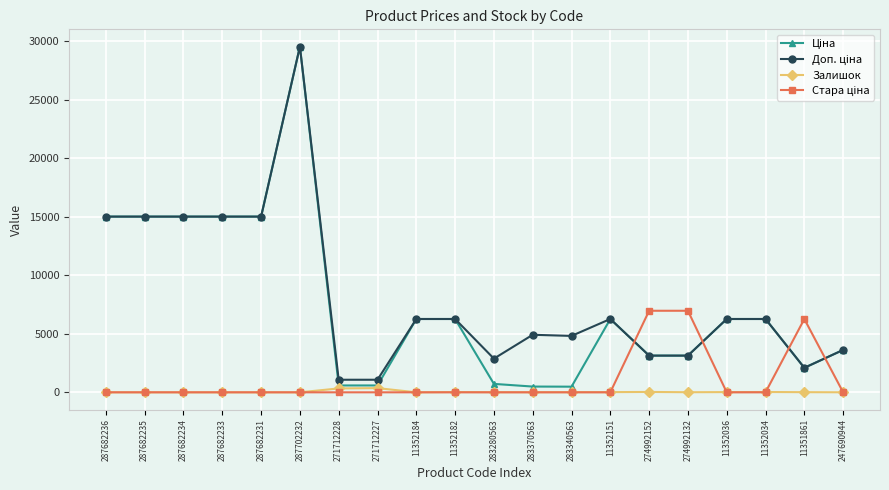

How many data points does each series have?

20